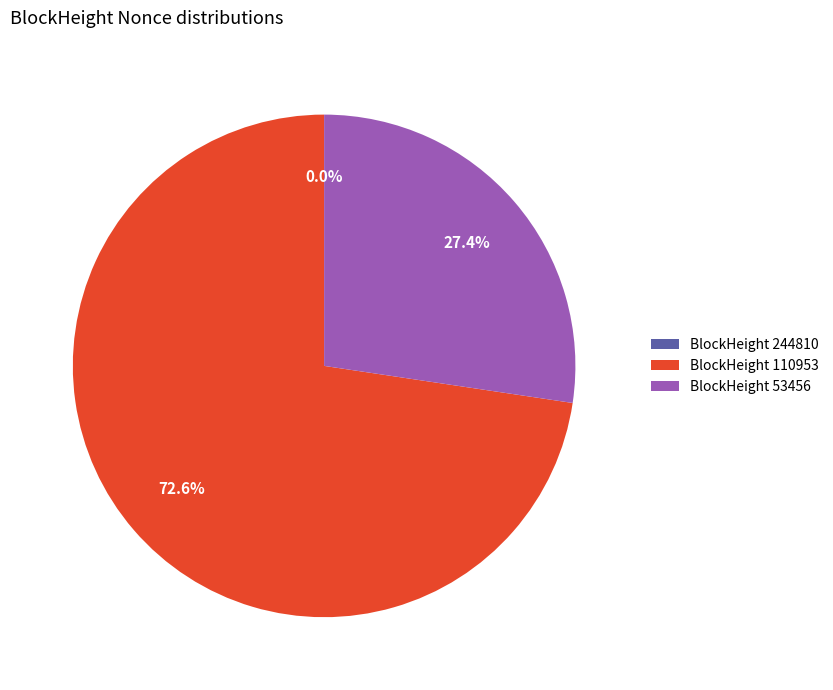

What percentage is NOT represented by BlockHeight 53456?

72.6%